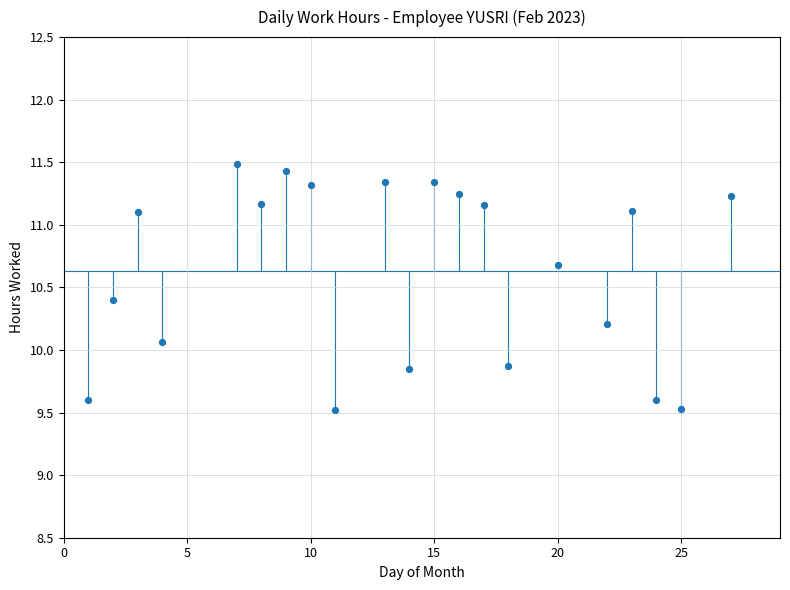

What is the range of X values (max minus min)?

26.0